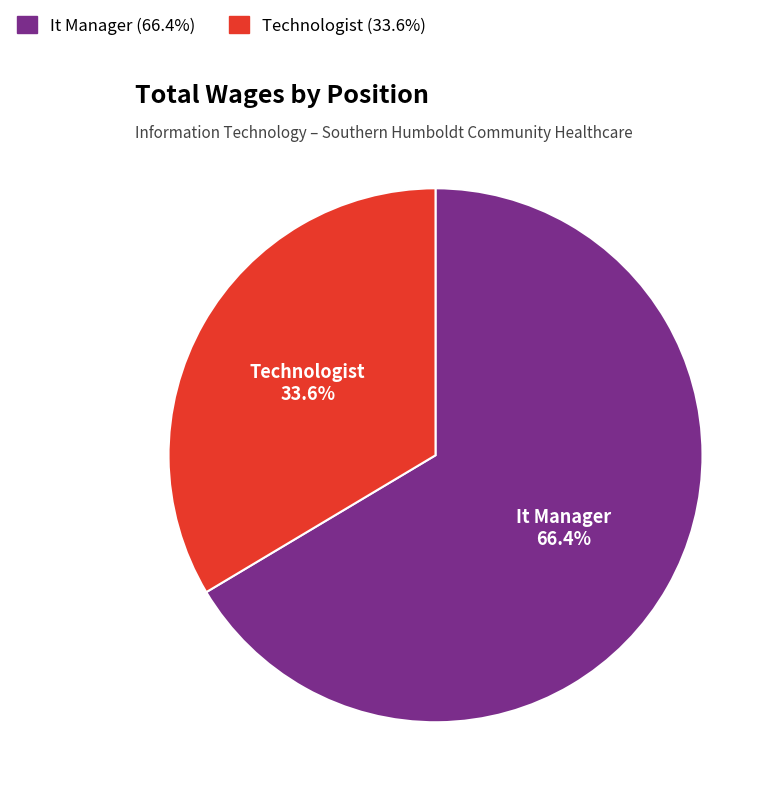

To the nearest percent, what portion does It Manager represent?

66%